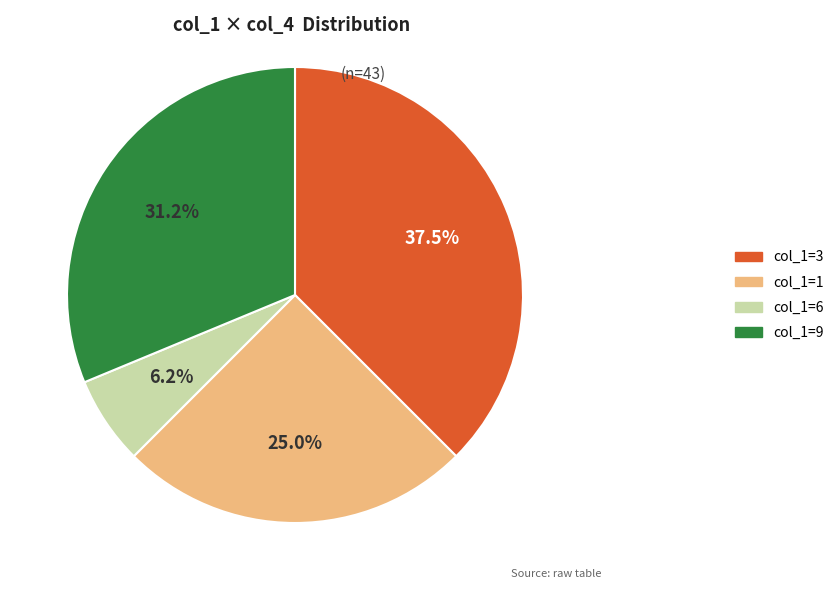

Is there any slice that represents more than half of the pie?

No